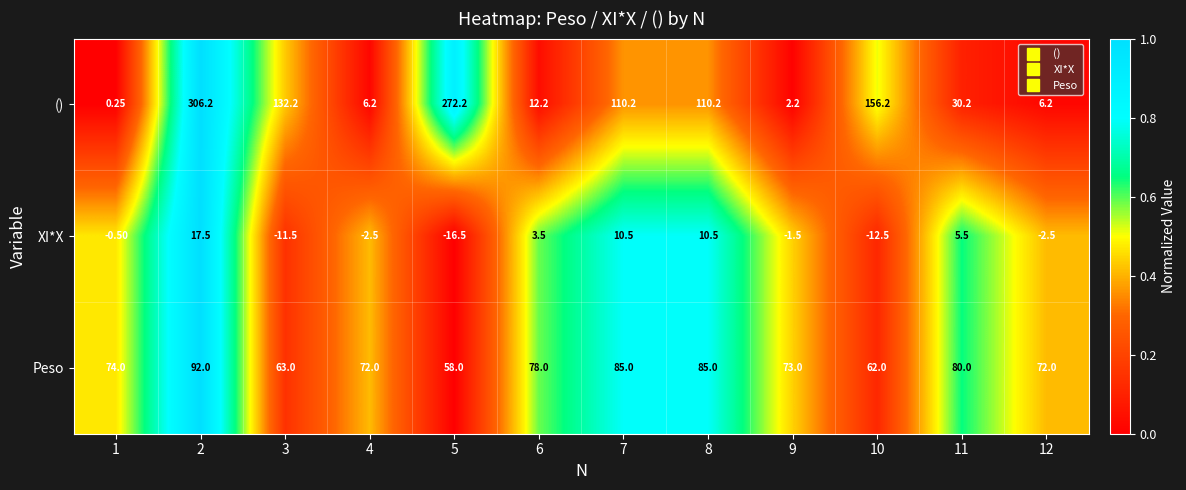

Is the value of Peso at 7 greater than the value of () at 5?

No